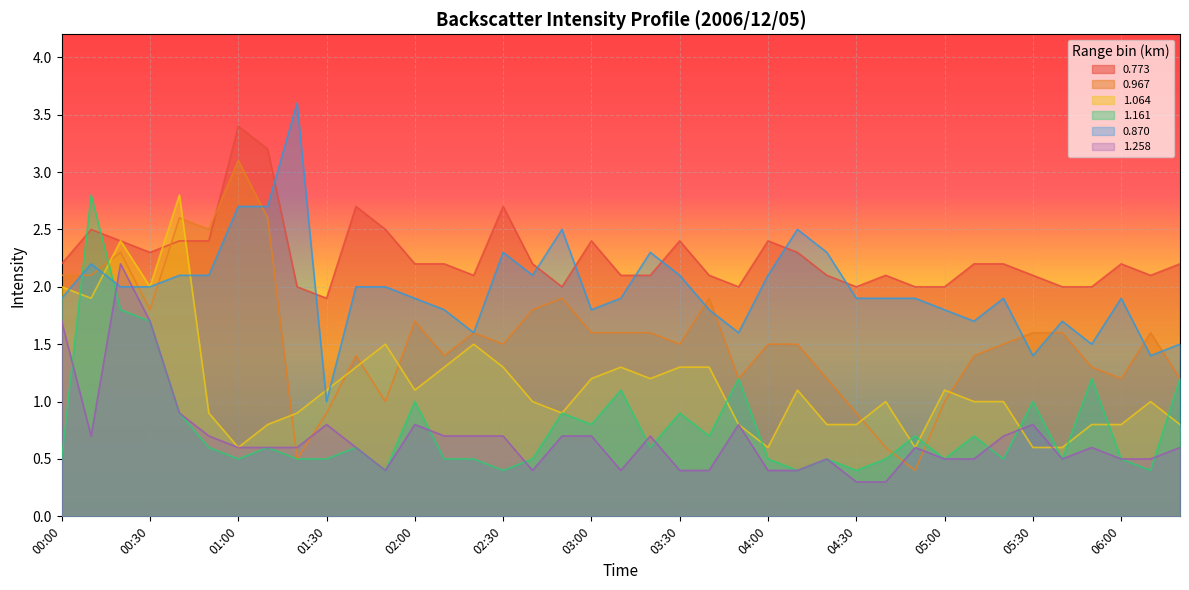

Which category has the lowest value in the 1.258 series?

04:30